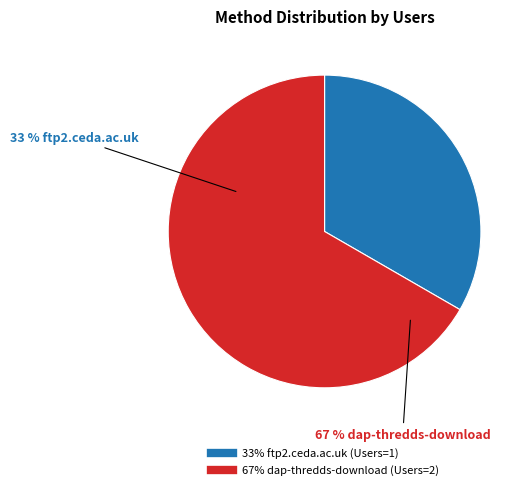

To the nearest percent, what portion does ftp2.ceda.ac.uk represent?

33%